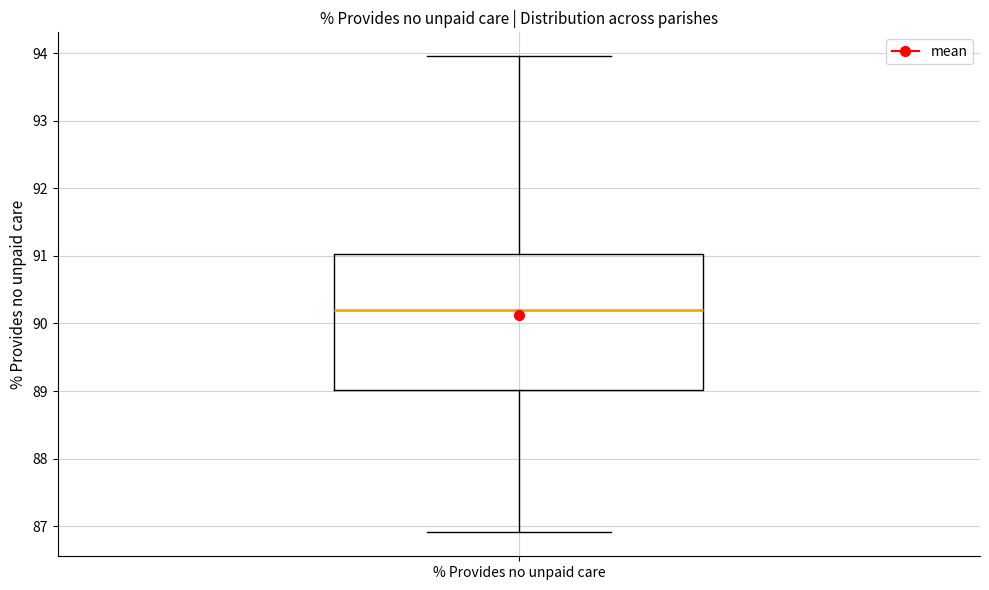

Where does the median line of the box for % Provides no unpaid care sit on the y-axis? The values are not printed on the chart, so give them approximately, as read against the axis.

90.2